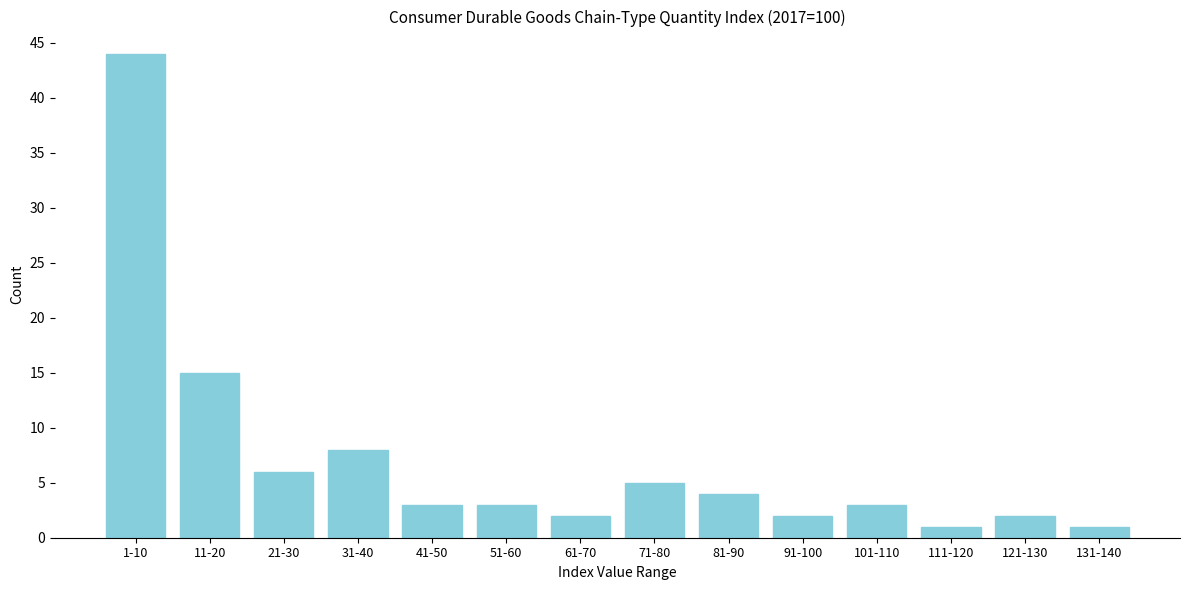

Reading right to left, transcribe all the data shown in this chart.

131-140=1	121-130=2	111-120=1	101-110=3	91-100=2	81-90=4	71-80=5	61-70=2	51-60=3	41-50=3	31-40=8	21-30=6	11-20=15	1-10=44